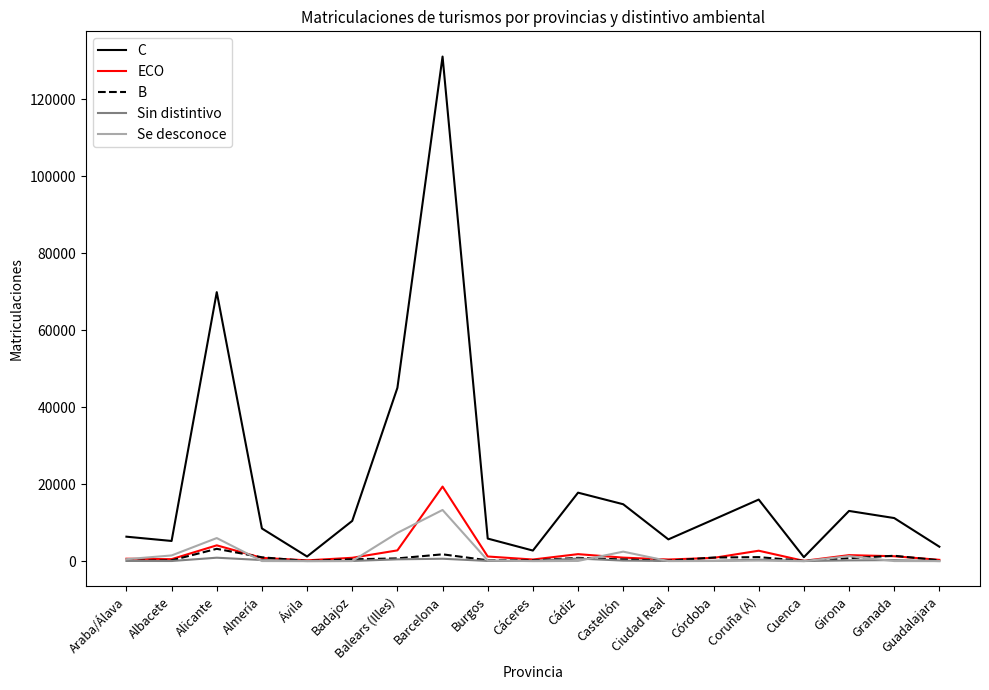

Which series has the largest total across all categories?

C